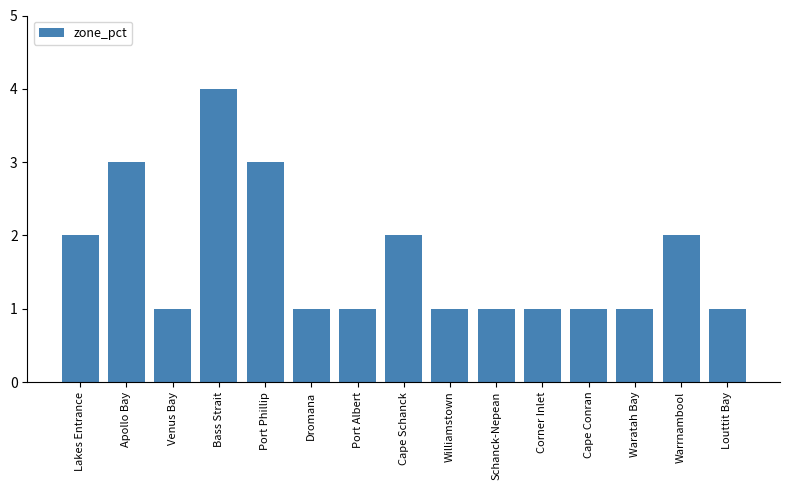

What is the value of the 8th bar from the left?

2